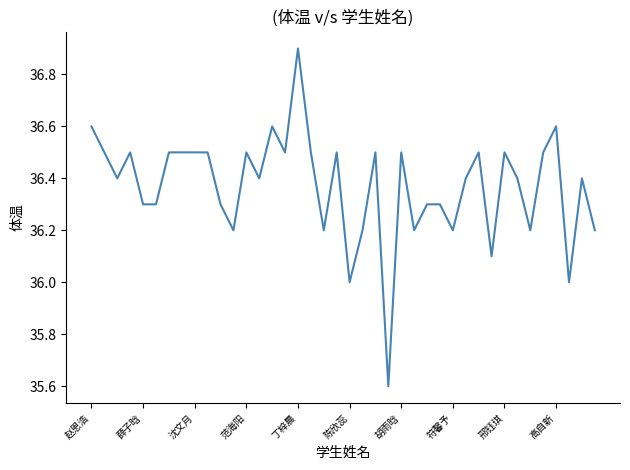

Reading left to right, what are all the values shown in this chart?

36.6	36.5	36.4	36.5	36.3	36.3	36.5	36.5	36.5	36.5	36.3	36.2	36.5	36.4	36.6	36.5	36.9	36.5	36.2	36.5	36.0	36.2	36.5	35.6	36.5	36.2	36.3	36.3	36.2	36.4	36.5	36.1	36.5	36.4	36.2	36.5	36.6	36.0	36.4	36.2